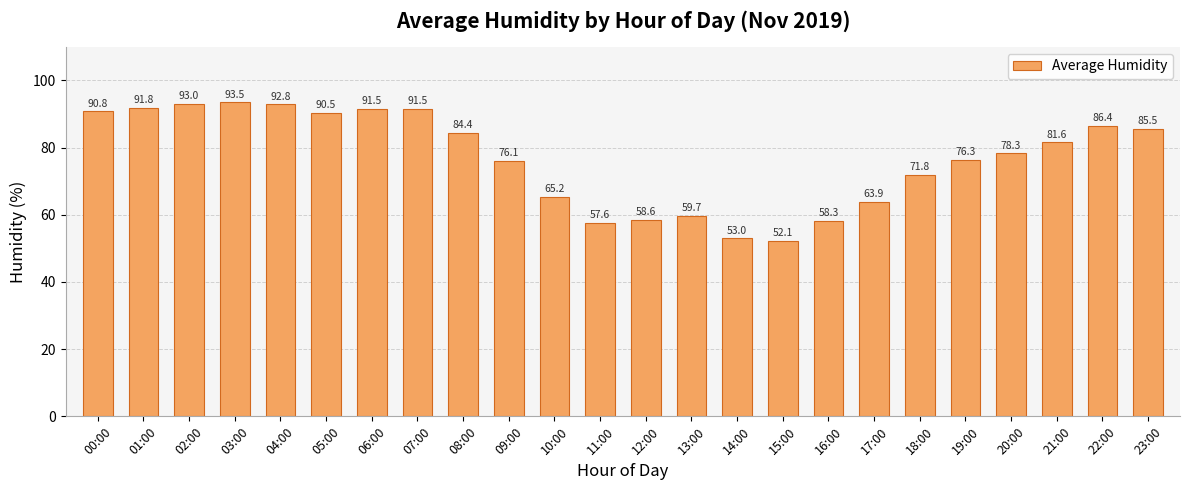

Is it true that the value at 17:00 is 63.9?

True